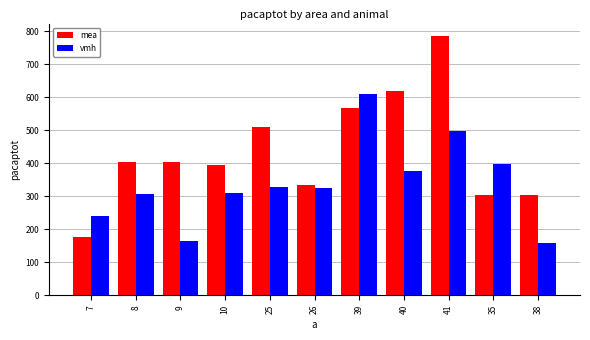

List the series in order of their overall mean, highest first.

mea, vmh